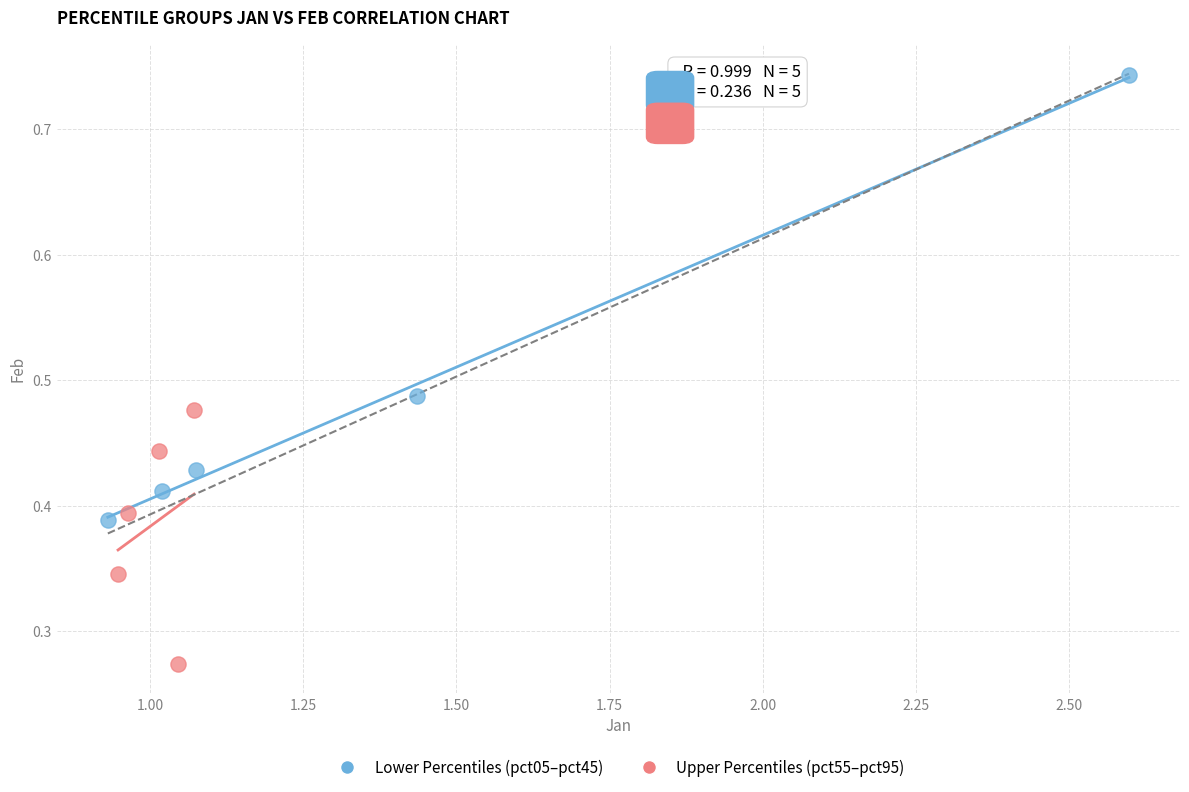

Which series reaches the minimum Y coordinate?

Upper Percentiles (pct55–pct95)